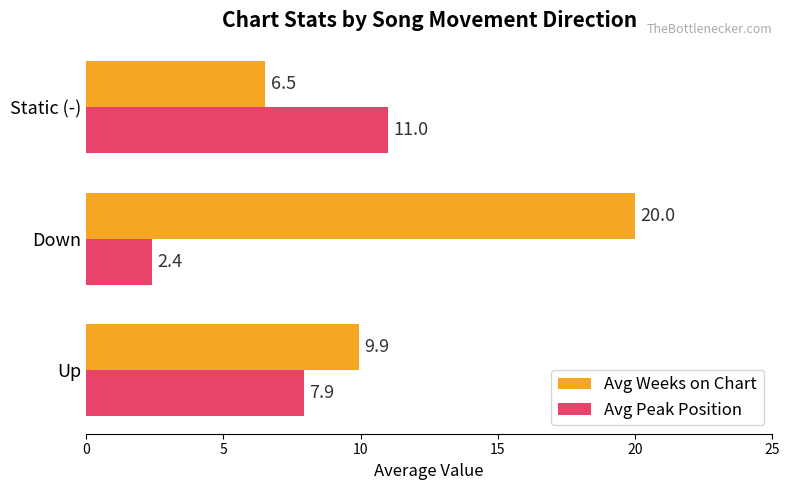

What is the maximum value shown in the chart?

20.0